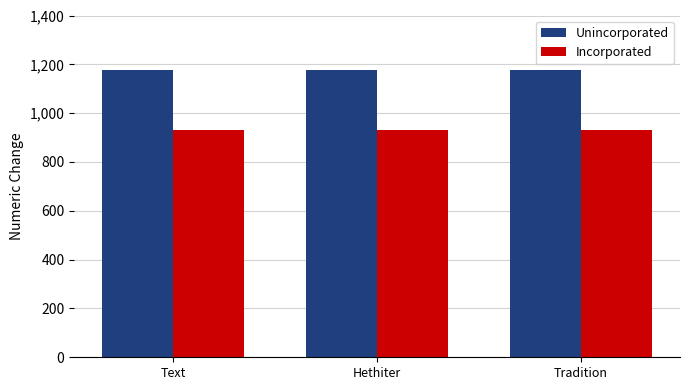

Reading left to right, transcribe all the data shown in this chart.

Unincorporated: Text=1176	Hethiter=1176	Tradition=1176
Incorporated: Text=932	Hethiter=932	Tradition=932